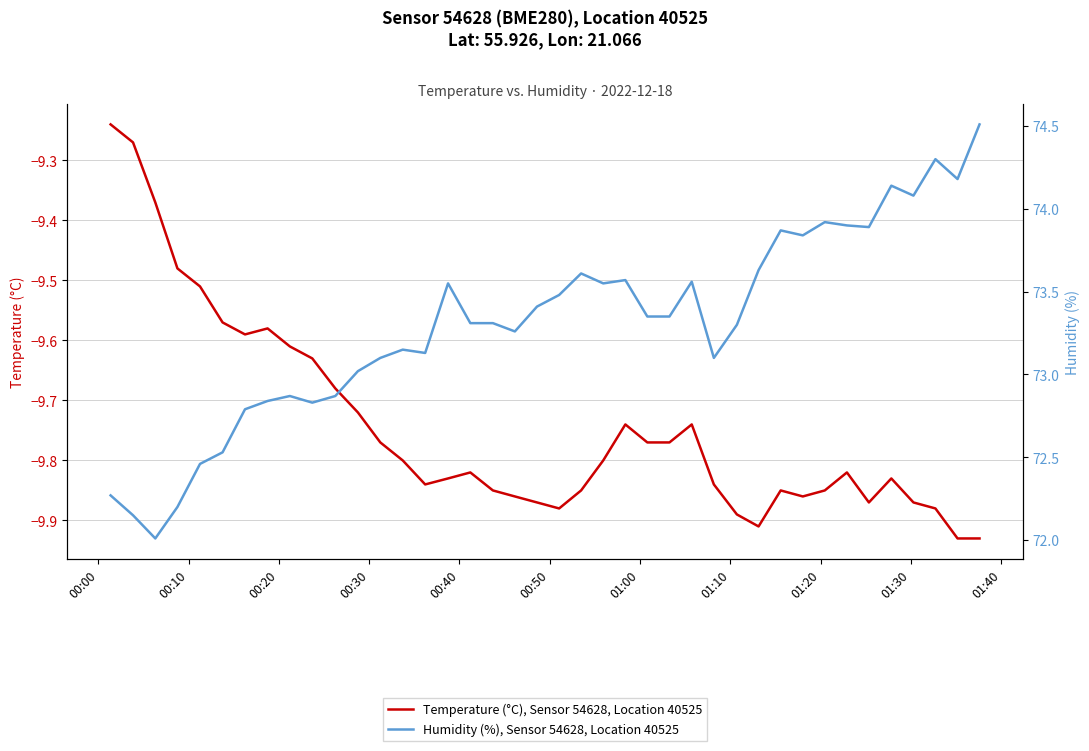

True or false: Humidity (%), Sensor 54628, Location 40525 and Temperature (°C), Sensor 54628, Location 40525 cross at least once.

False